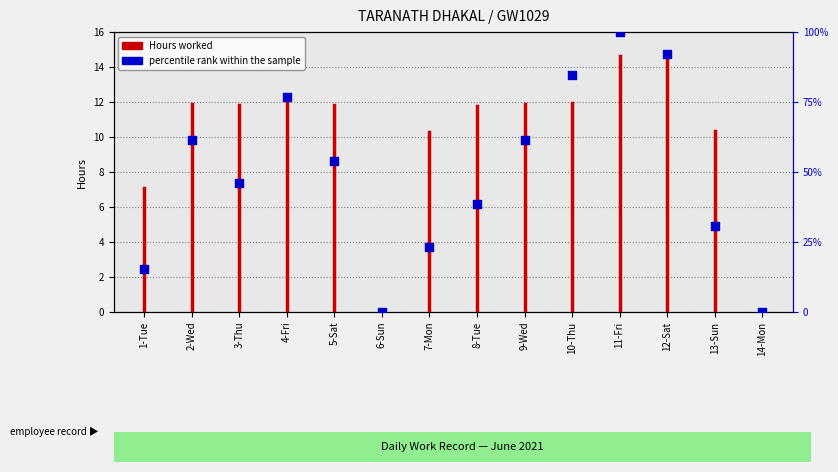

Between 1-Tue and 8-Tue, which is larger?

8-Tue